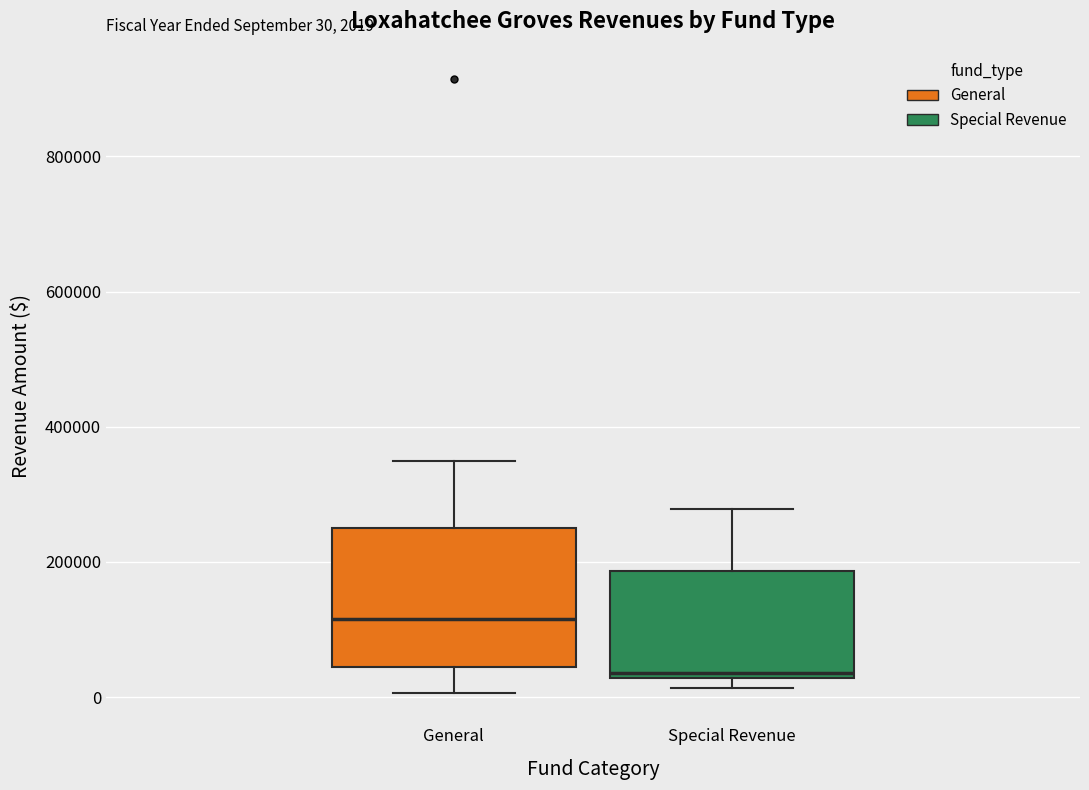

Comparing the boxes themselves (not the whiskers), which one is the tallest?

General